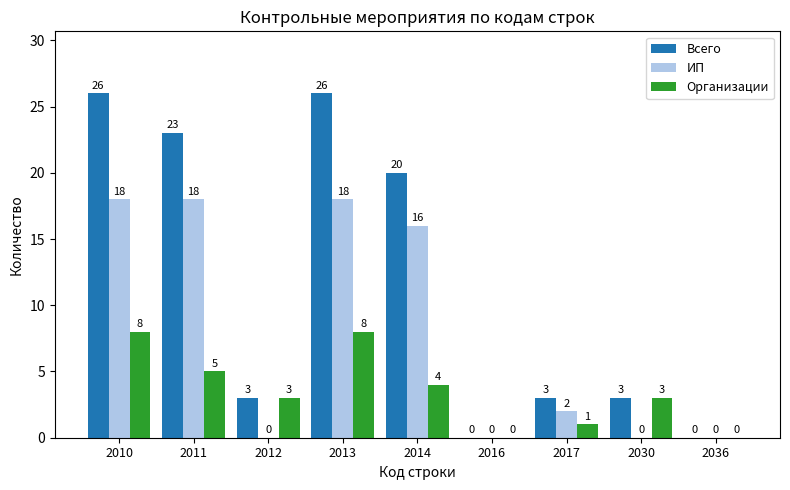

What is the sum of all ИП values?

72